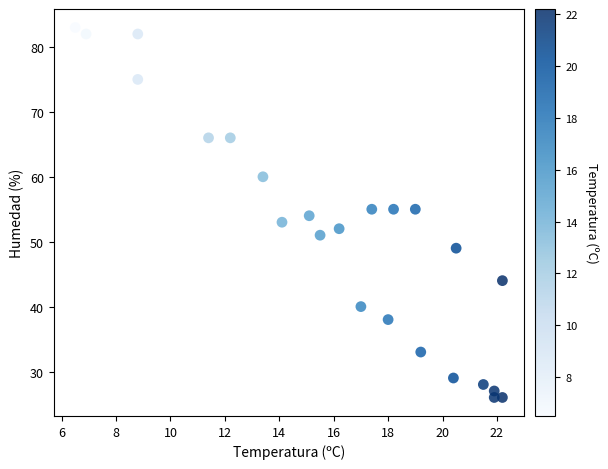

What is the range of Y values (max minus min)?

57